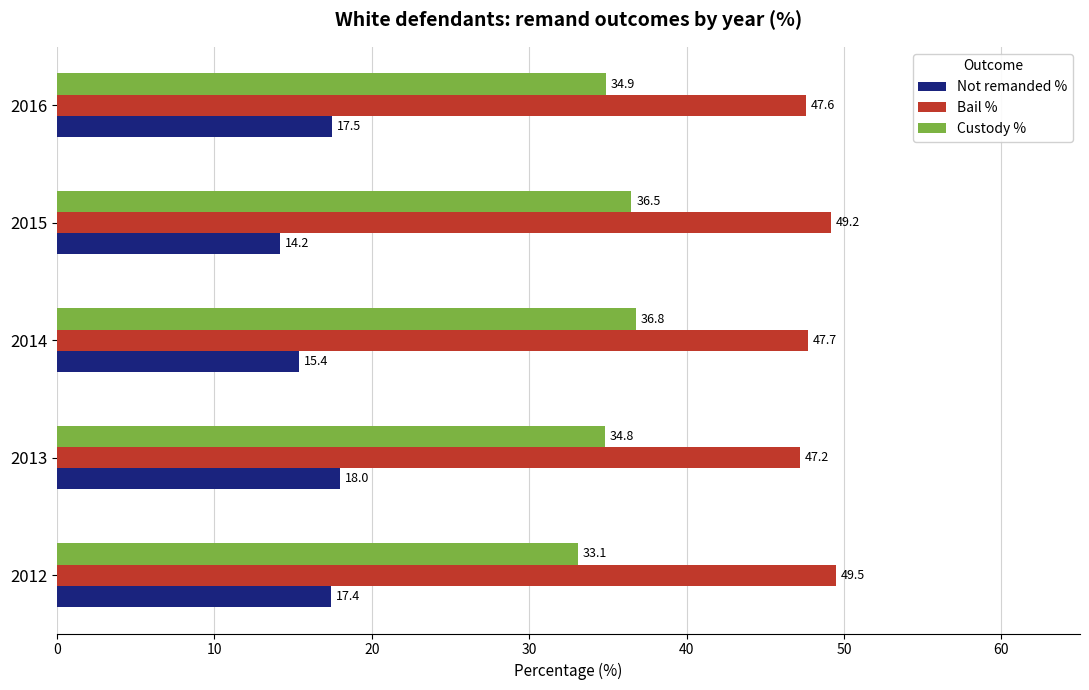

What is the difference between the maximum and minimum values in the Not remanded % series?

3.8